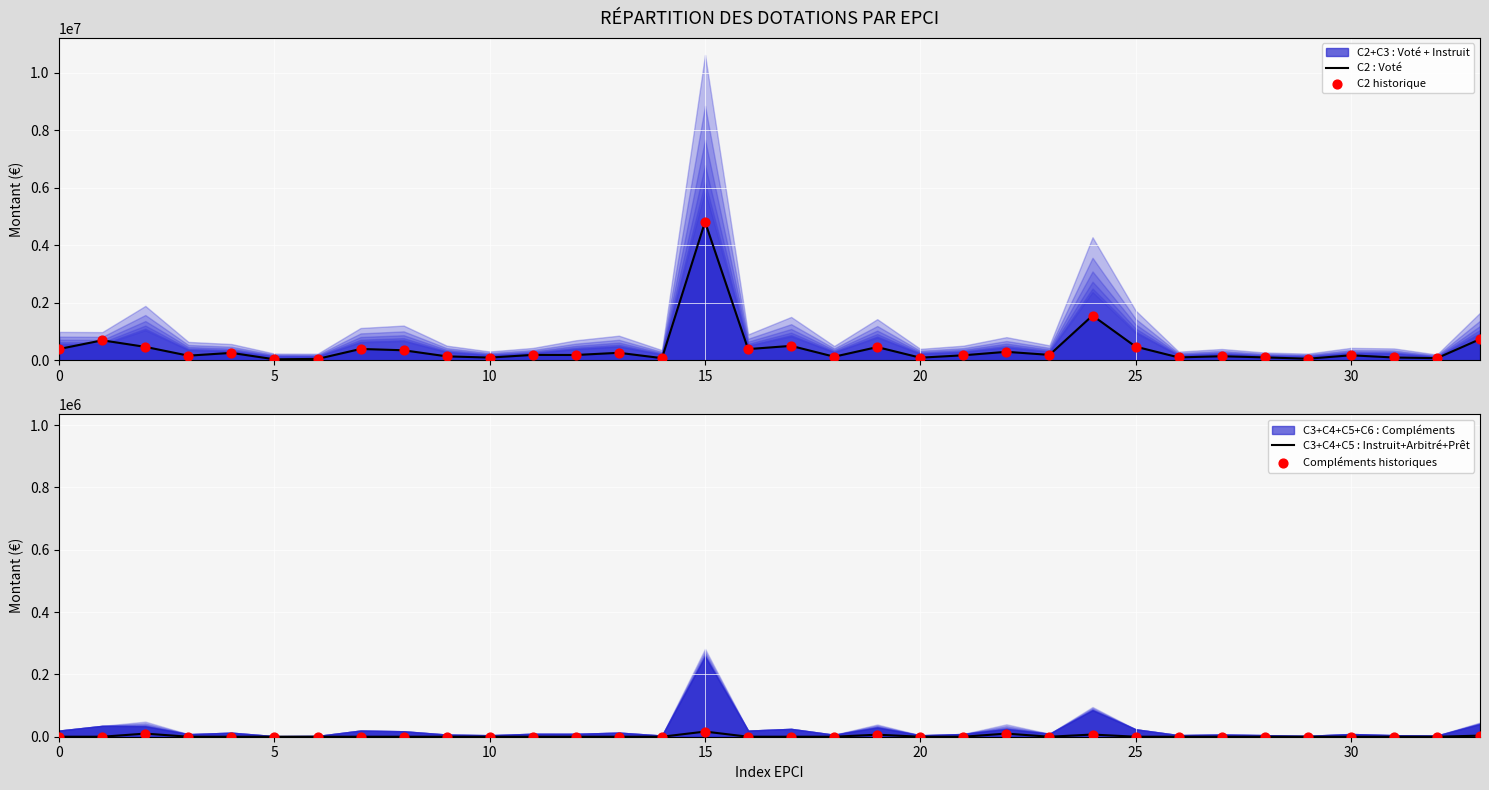

At how many categories does at least one series exceed 653115?

4